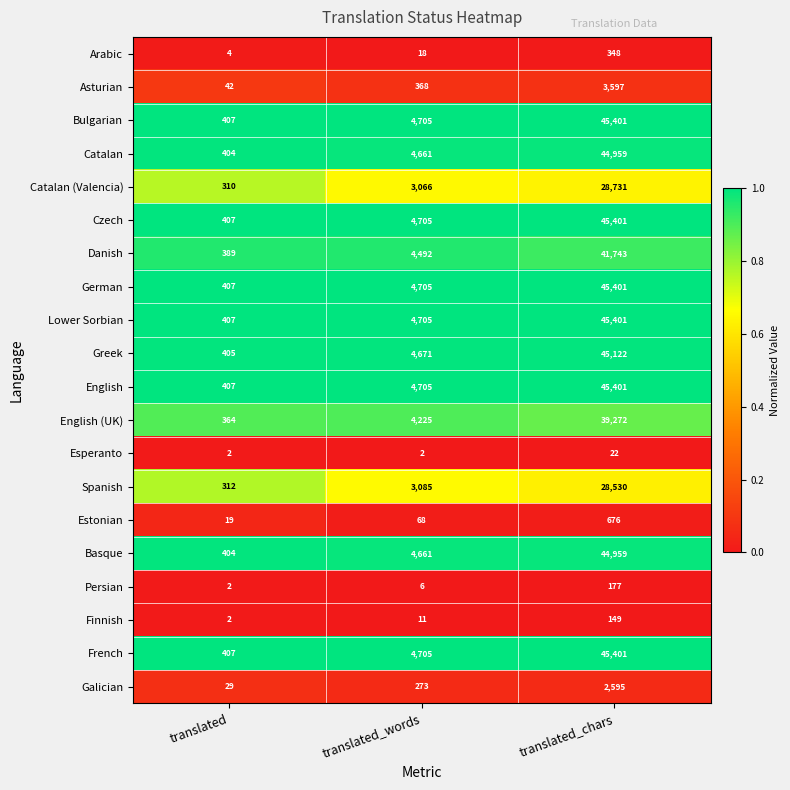

What is the spread (max minus min) of values at translated_words?

4703